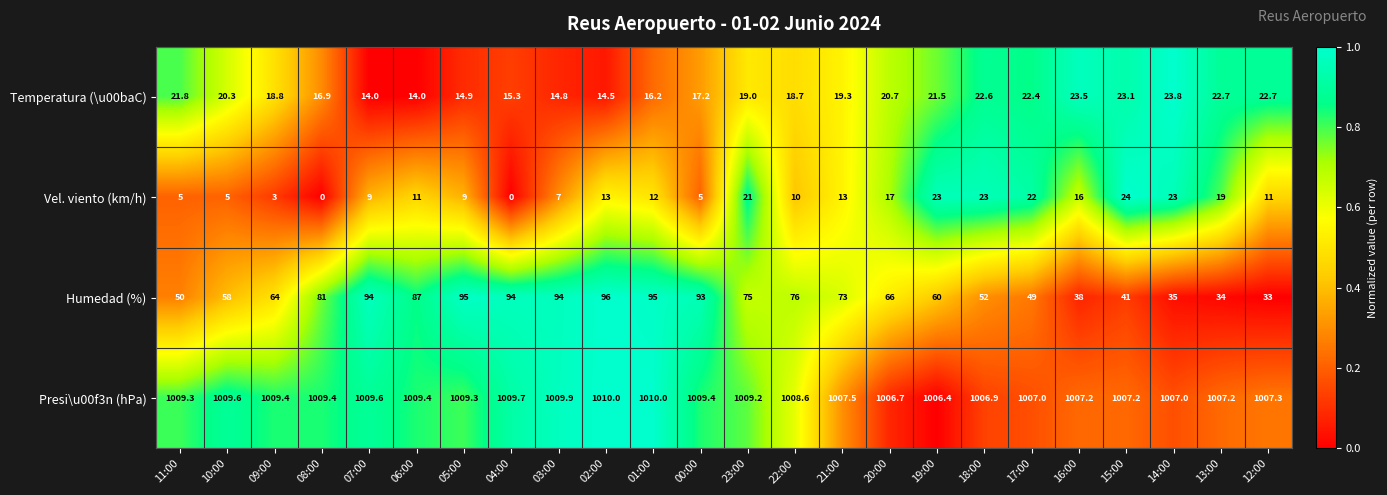

How many values in the Presi\u00f3n (hPa) series are below 1009?

11